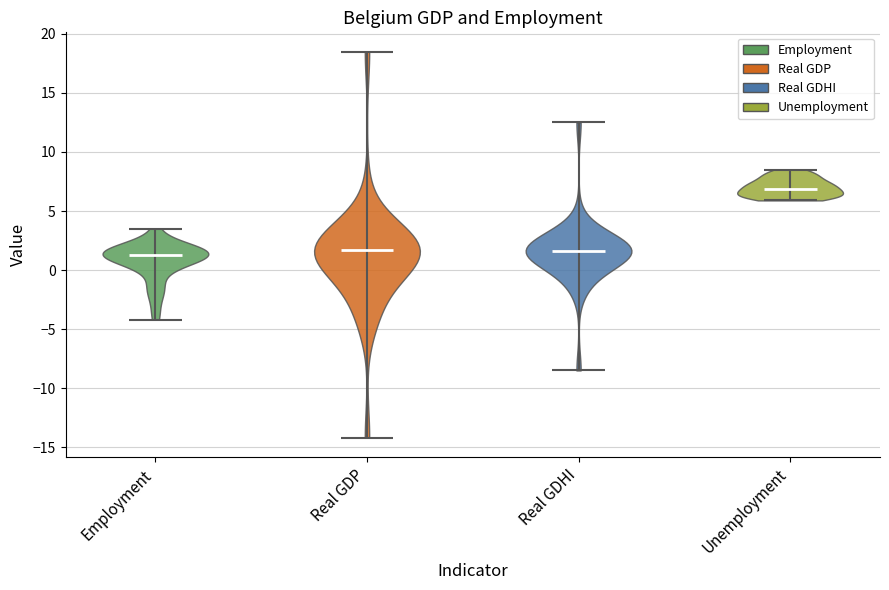

Where does the median line of the violin for Employment sit on the y-axis? The values are not printed on the chart, so give them approximately, as read against the axis.

1.5